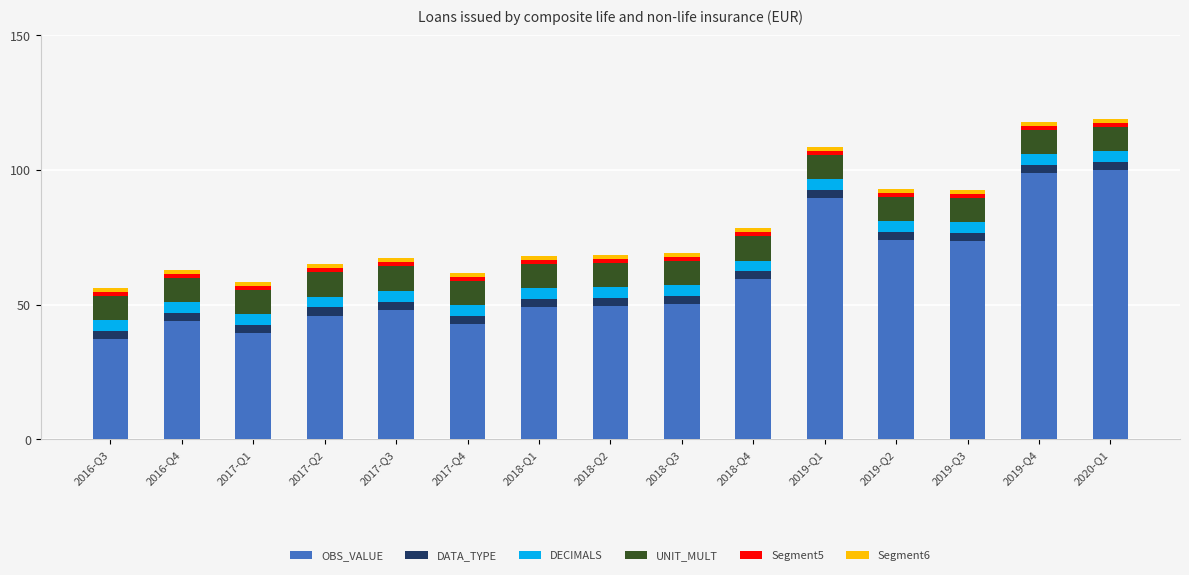

Is it true that OBS_VALUE equals 73.5 at 2019-Q3?

True